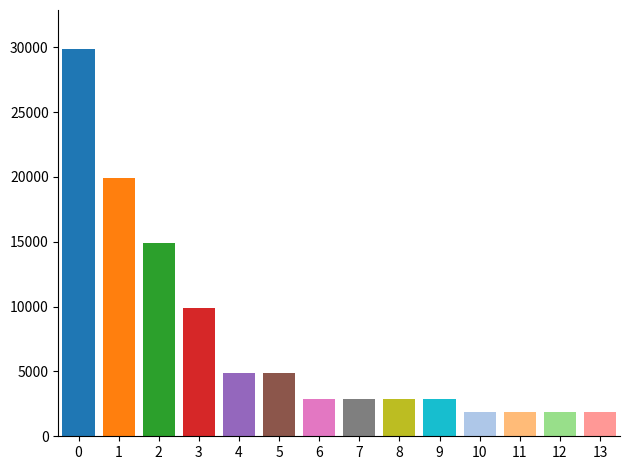

What is the minimum value shown in the chart?

1888